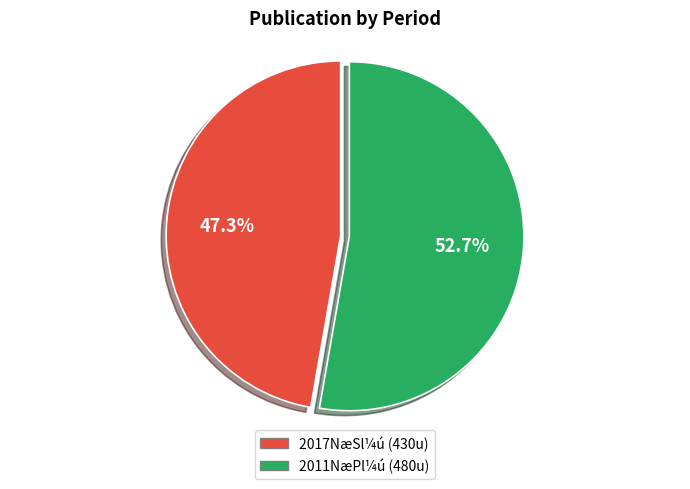

Is there any slice that represents more than half of the pie?

Yes